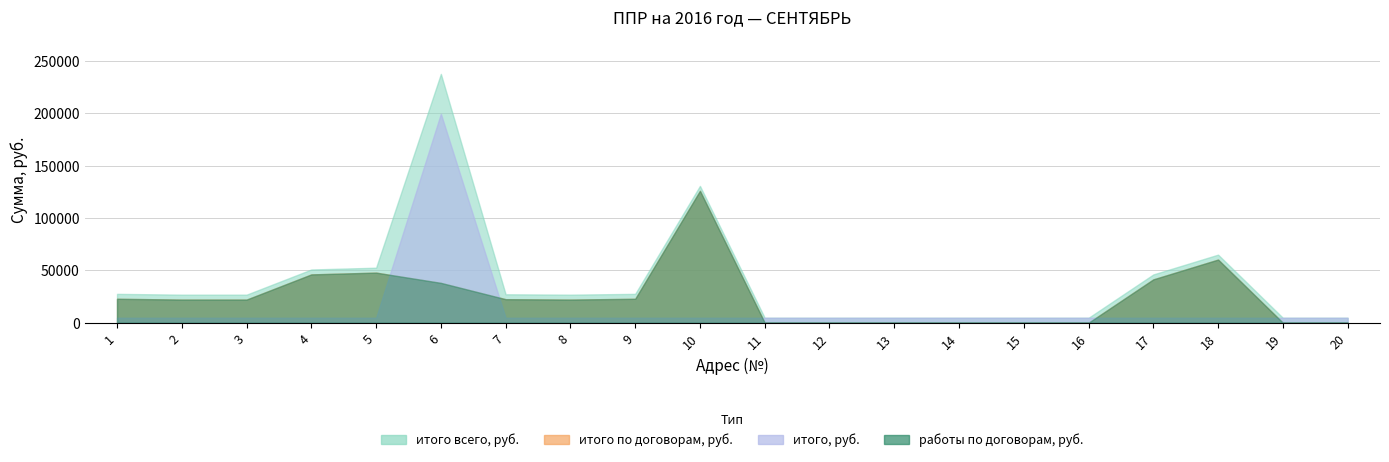

At which category is the sum across all series the highest?

6